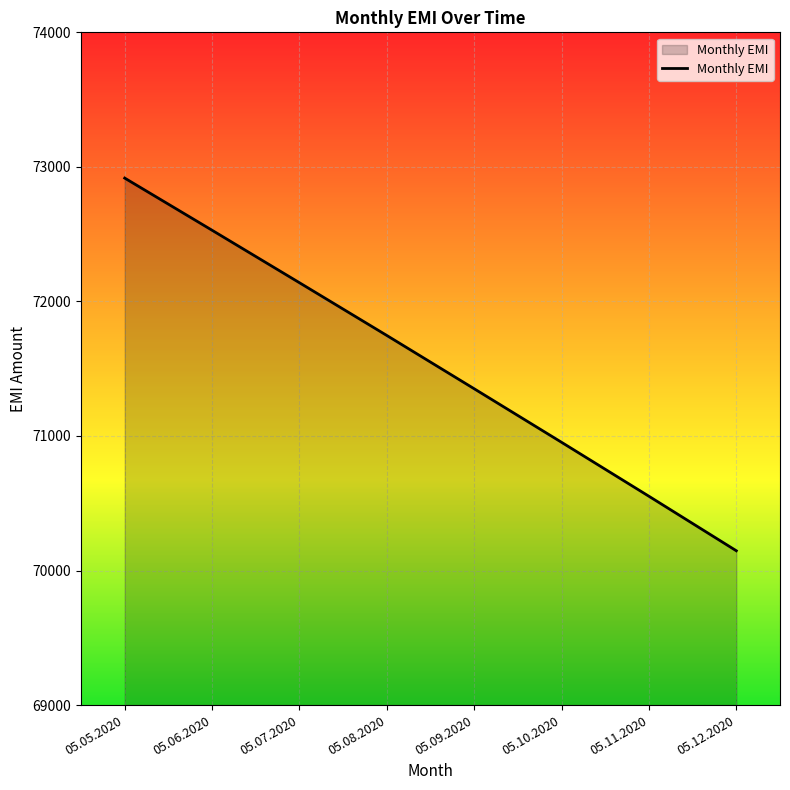

Rank the categories by value from lowest to highest.

05.12.2020, 05.11.2020, 05.10.2020, 05.09.2020, 05.08.2020, 05.07.2020, 05.06.2020, 05.05.2020